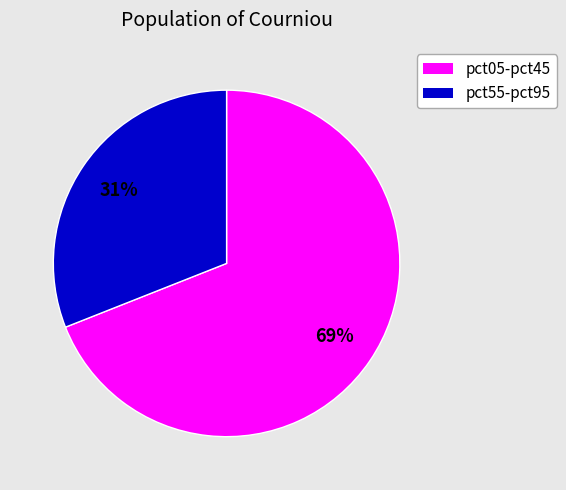

Do pct55-pct95 and pct05-pct45 together represent more than half of the pie?

Yes